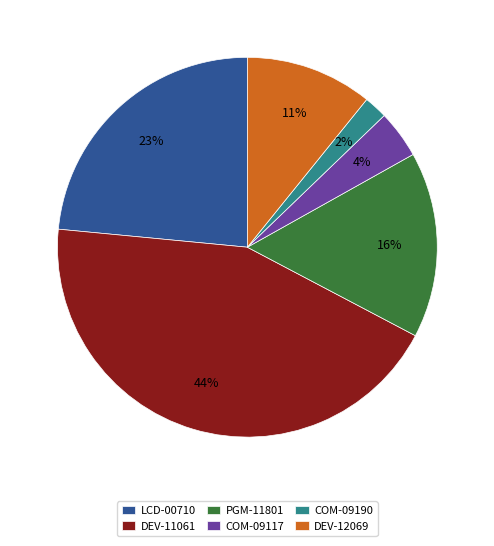

What is the largest slice in the pie chart?

DEV-11061